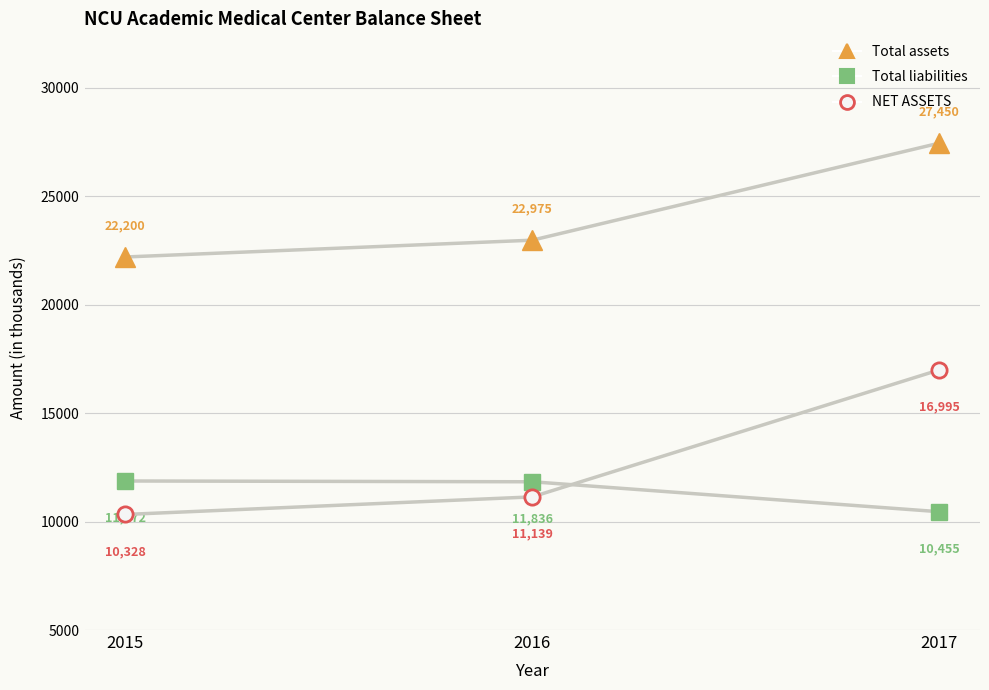

Where does the Total liabilities series first go above 11836?

2015